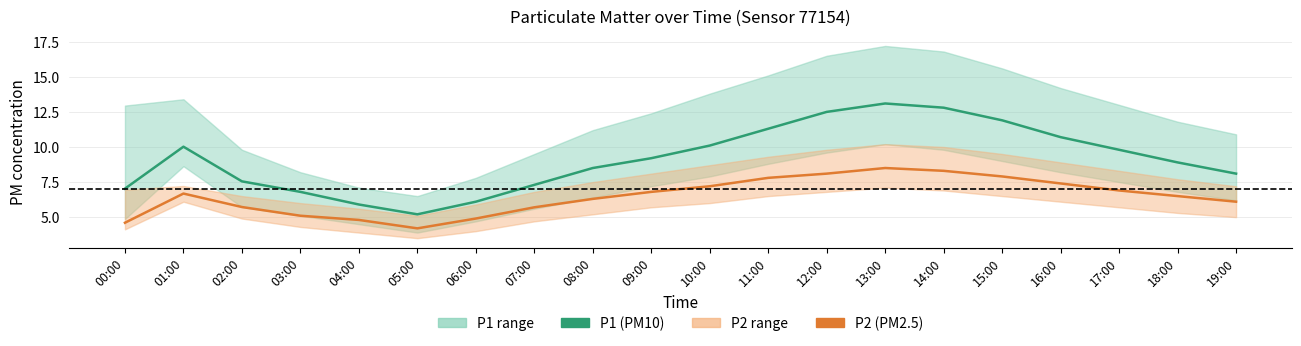

The P1 series shows 10.0 at 01:00. True or false?

True